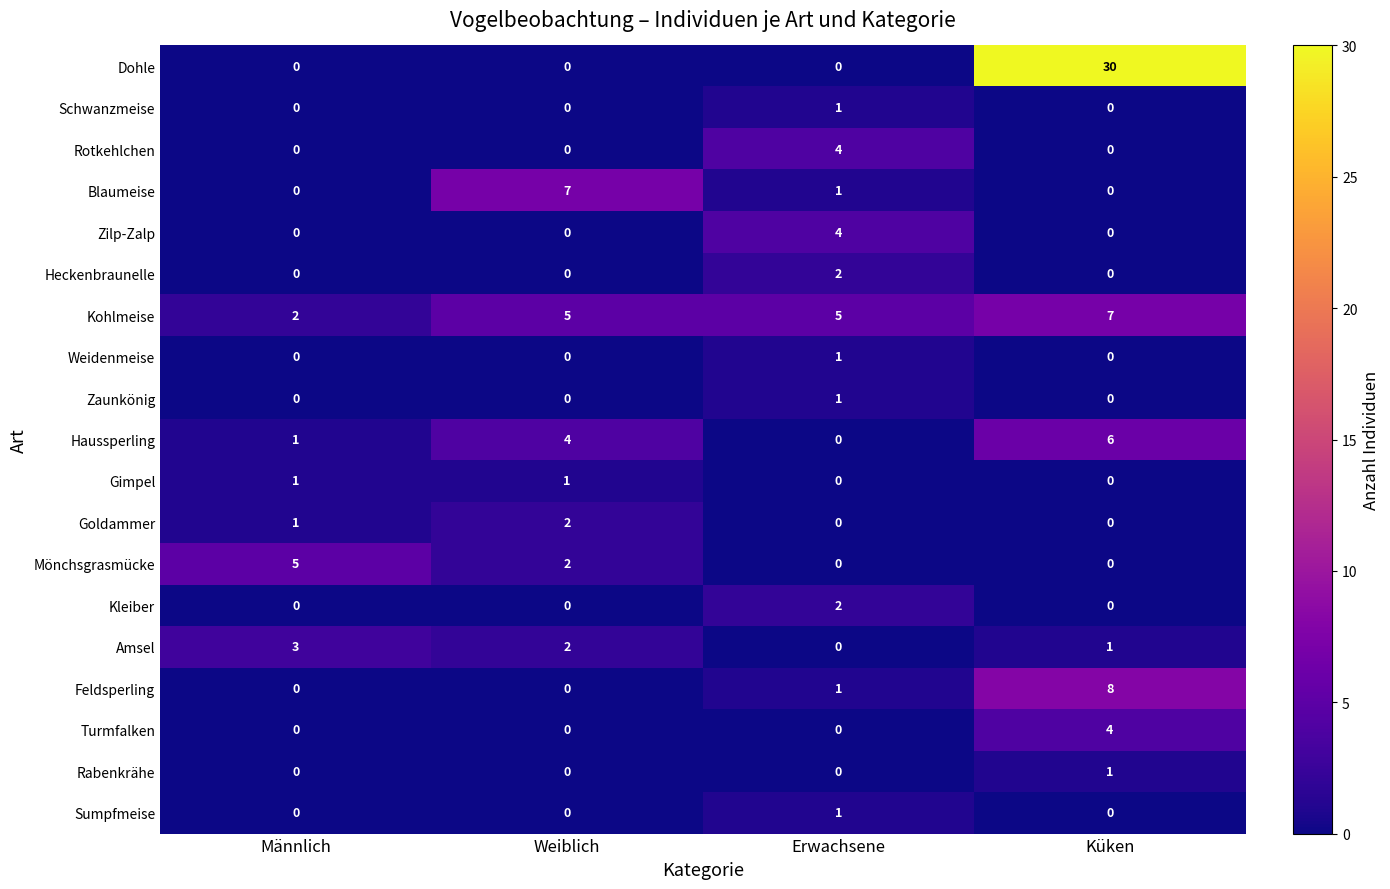

What is the difference between the maximum and minimum values in the Feldsperling series?

8